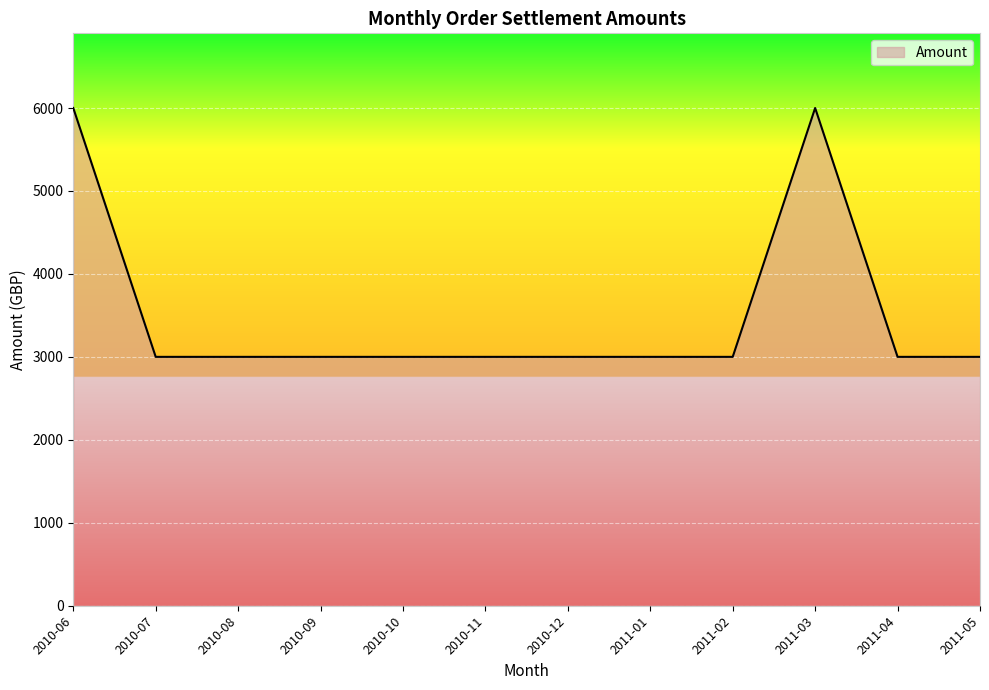

What is the maximum value shown in the chart?

6000.4